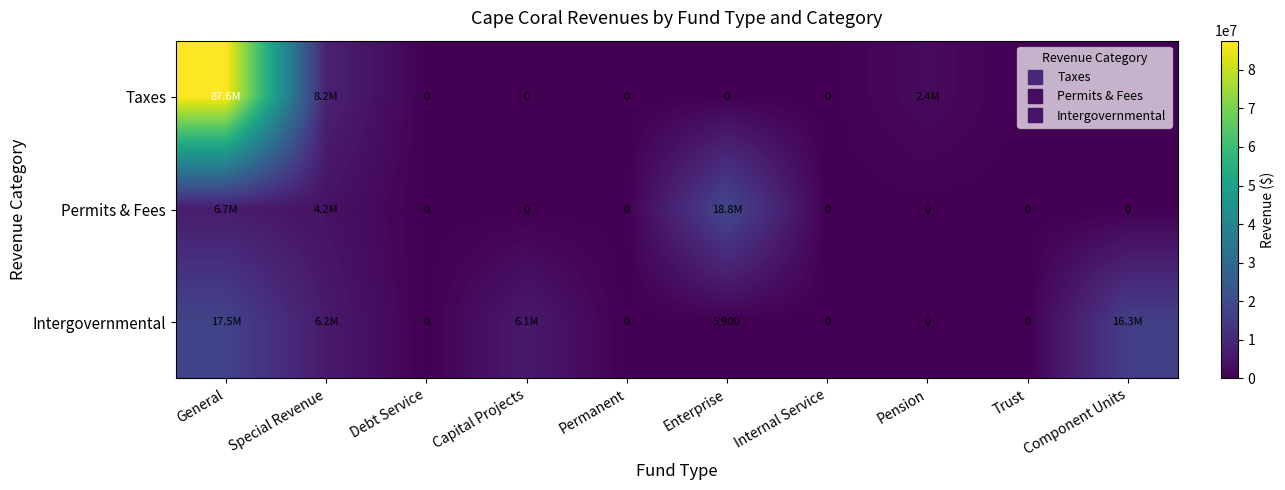

True or false: Intergovernmental has a value of 16250025 at Component Units.

True